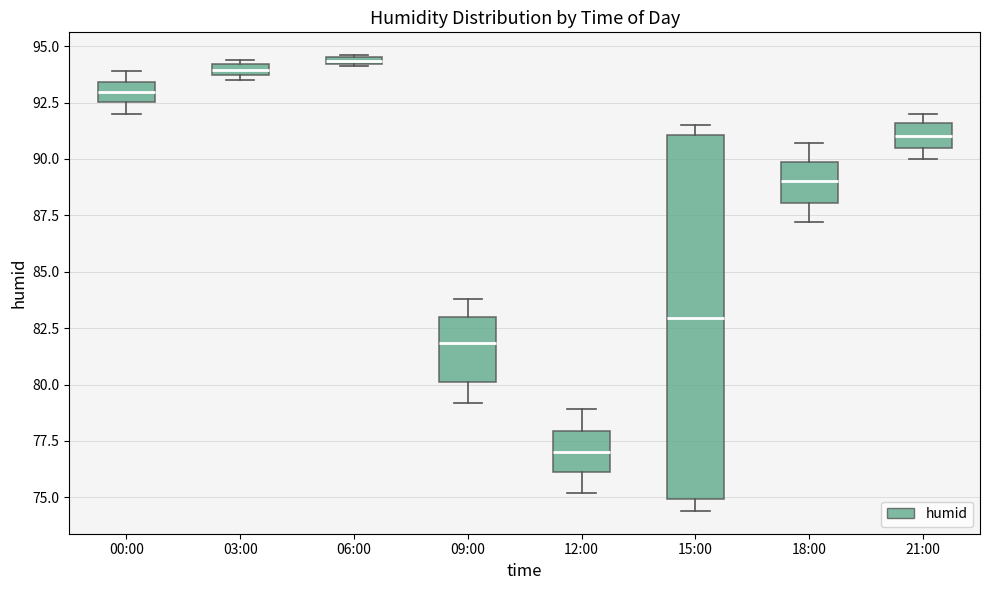

Comparing the boxes themselves (not the whiskers), which one is the tallest?

15:00